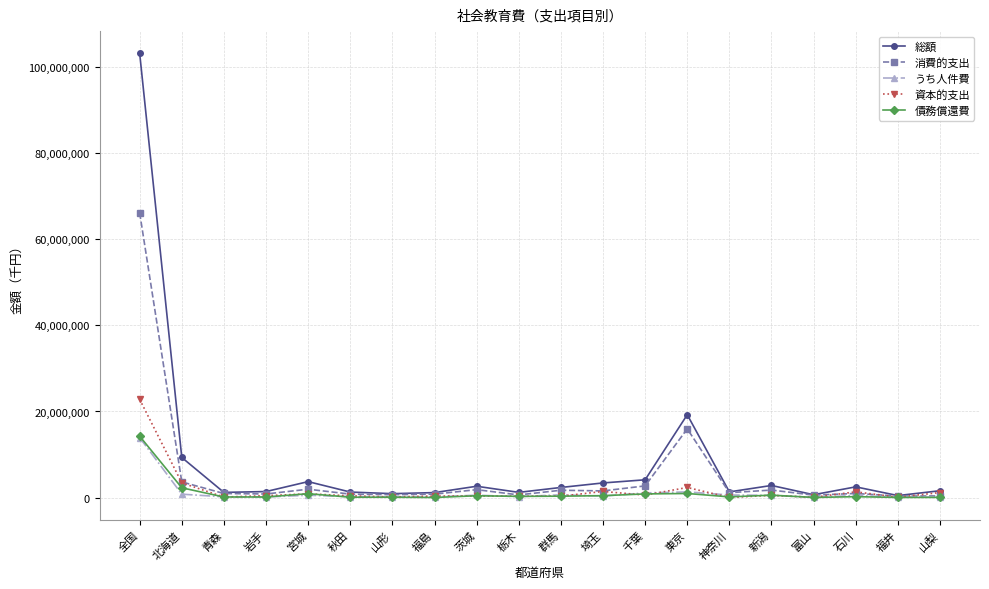

The 総額 series shows 3701953 at 宮城. True or false?

True